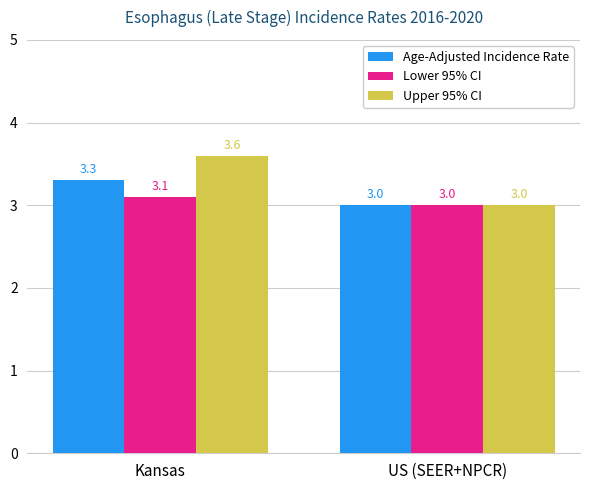

The Lower 95% CI series shows 3.1 at Kansas. True or false?

True